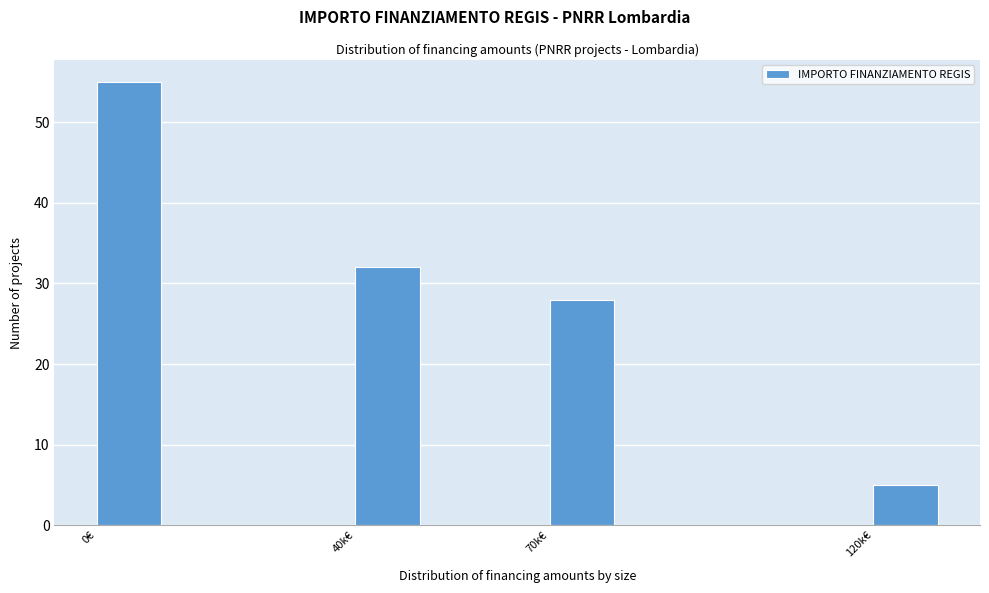

Reading left to right, list all the values displayed in this chart.

0€=55	40k€=32	70k€=28	120k€=5